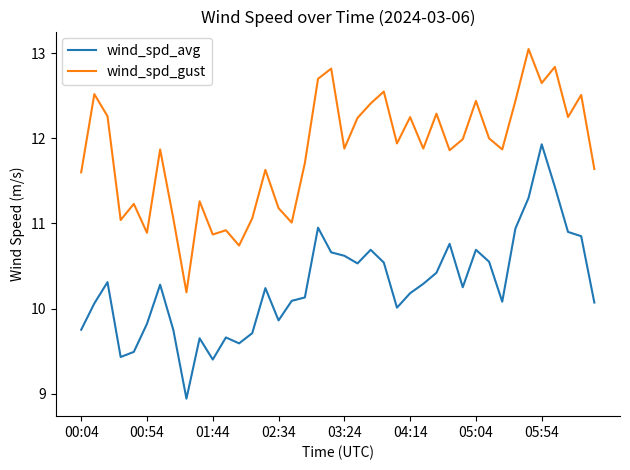

List the series in order of their peak value, highest first.

wind_spd_gust, wind_spd_avg